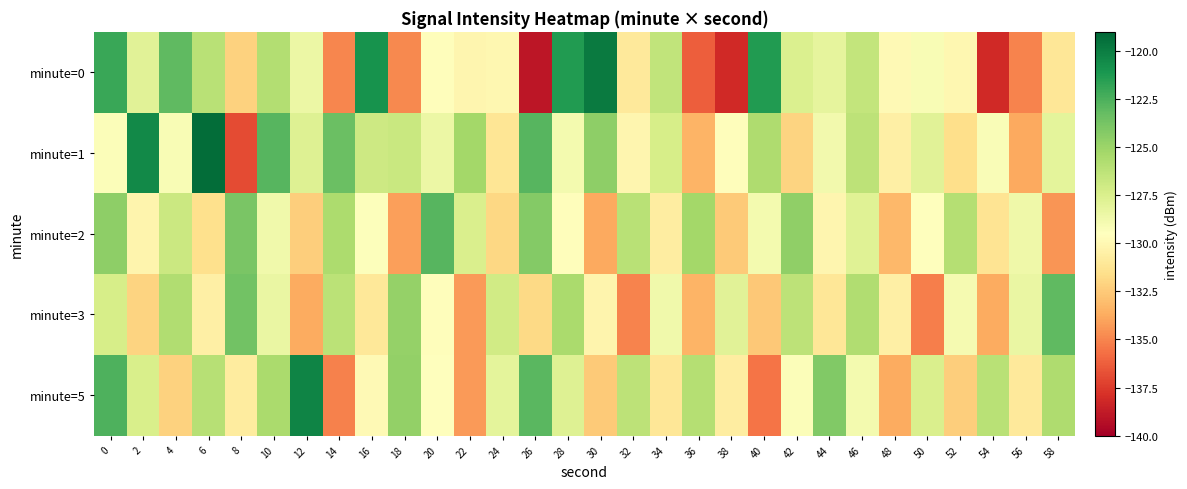

Which label corresponds to the largest value in the chart?

6